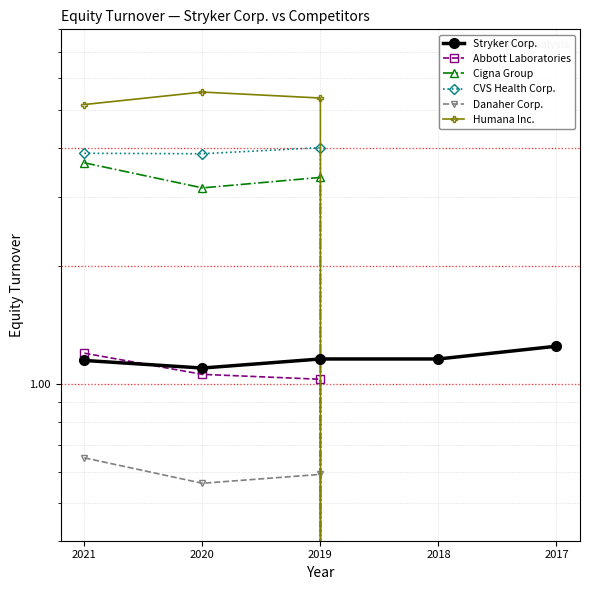

Between 2019 and 2018, which is larger?

2019